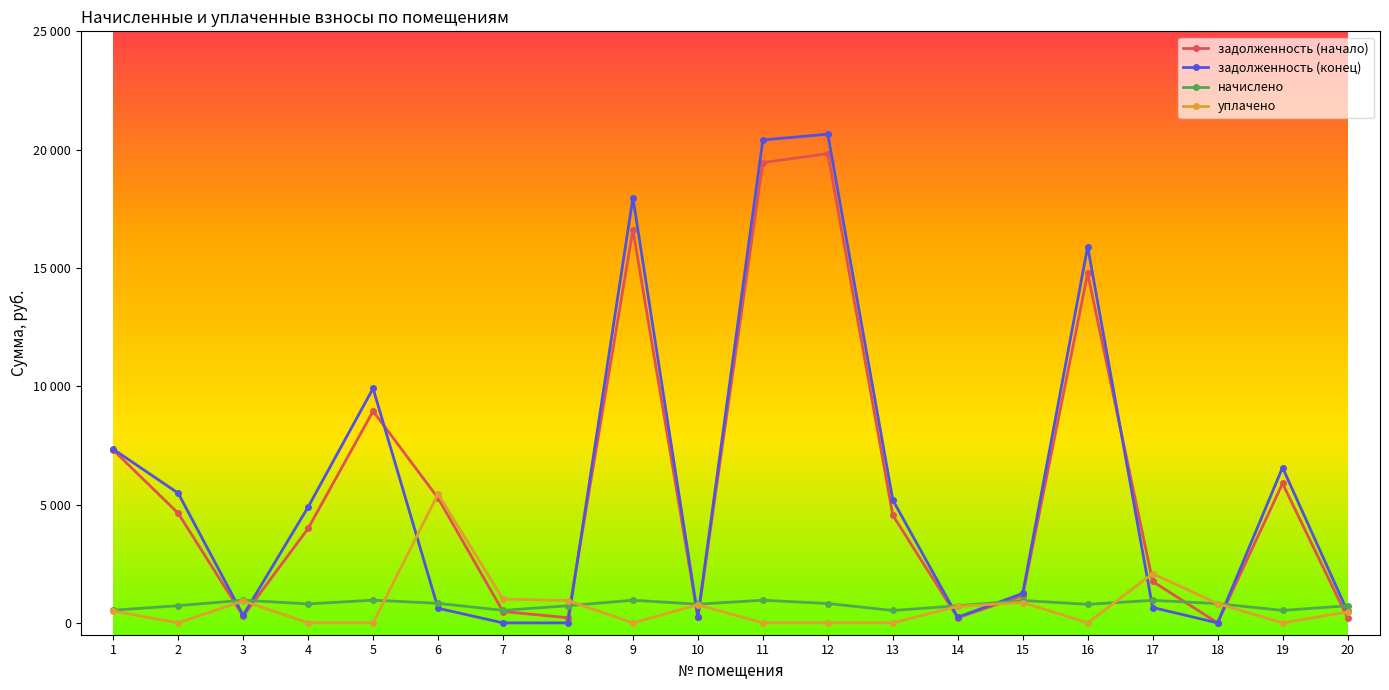

Is it true that задолженность (конец) equals 15900.8 at 16?

True